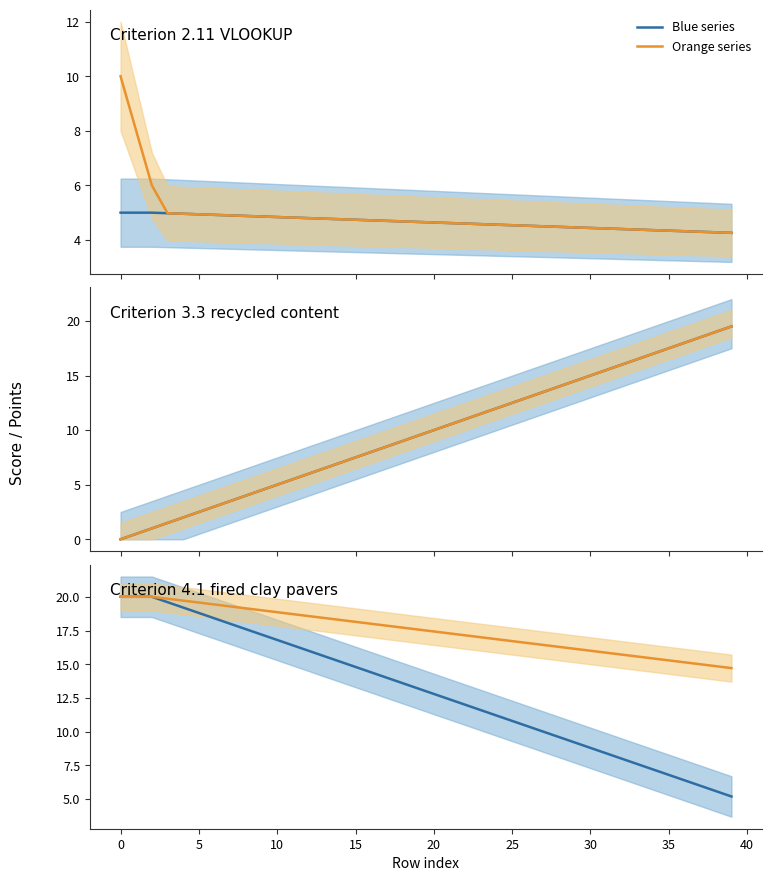

True or false: Blue series and Orange series intersect in this chart.

False